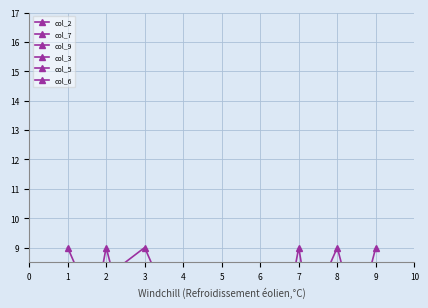

Is it true that col_3 equals 4 at 7?

True